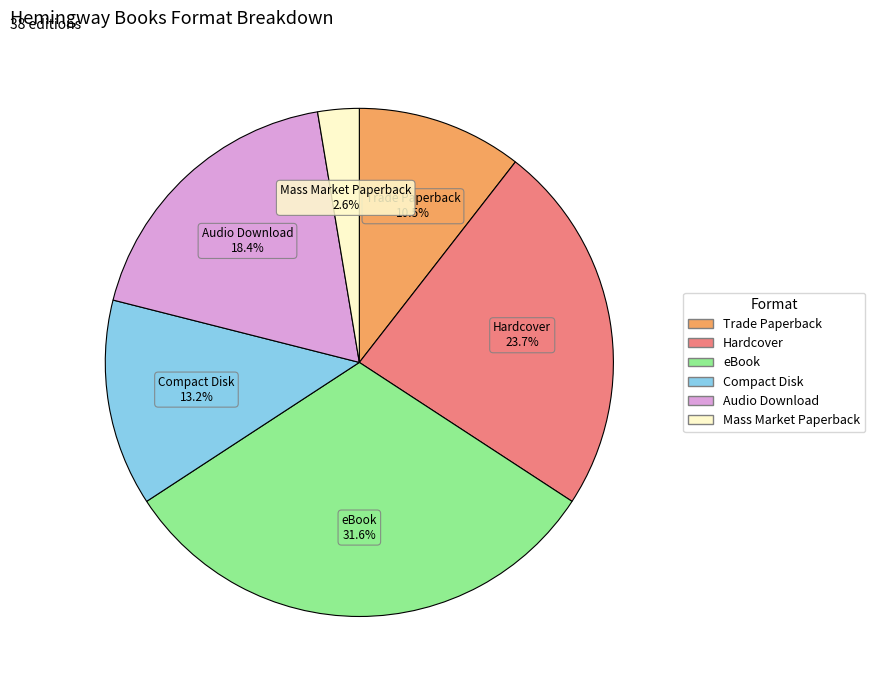

The Trade Paperback slice represents 18% of the pie. True or false?

False